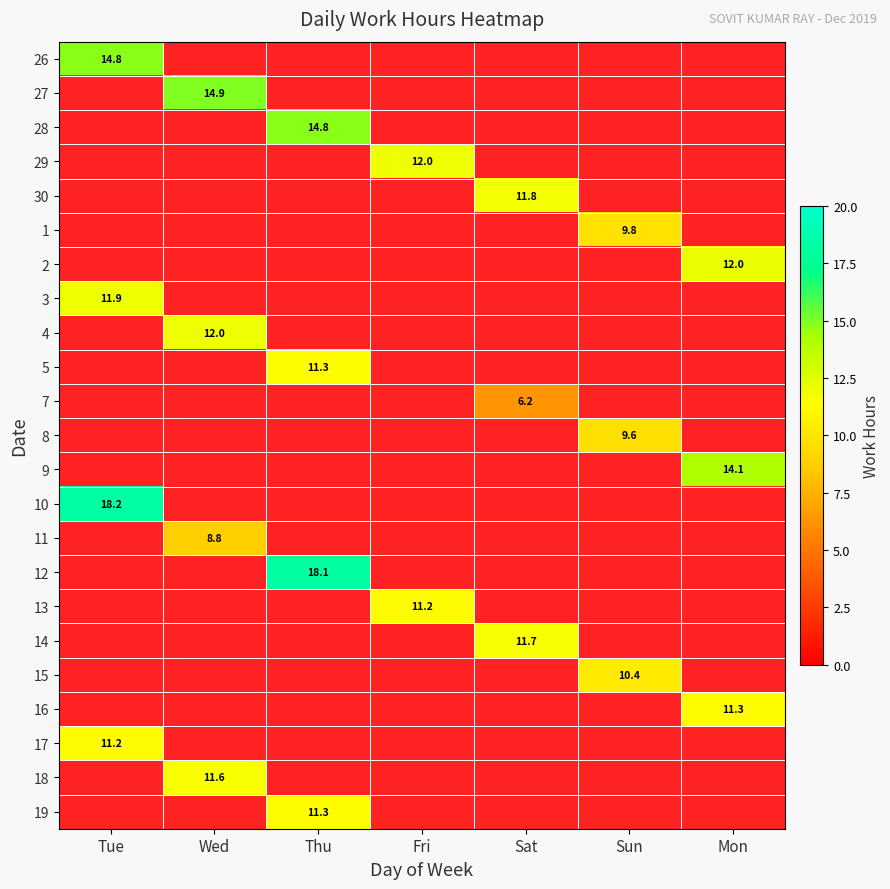

How many categories are shown in the chart?

7